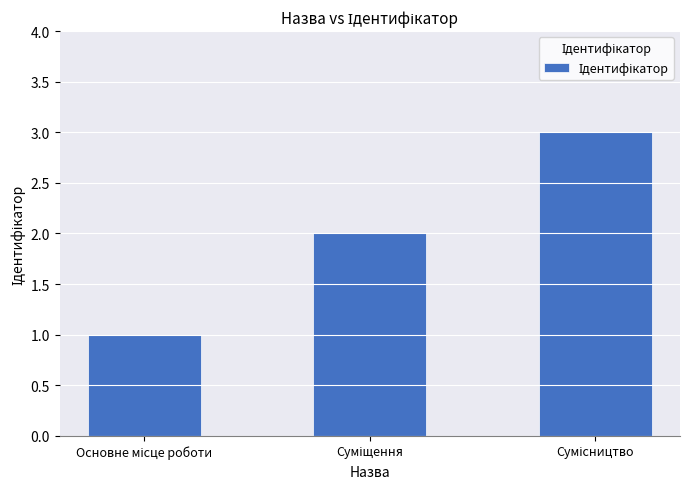

What is the sum of all values?

6